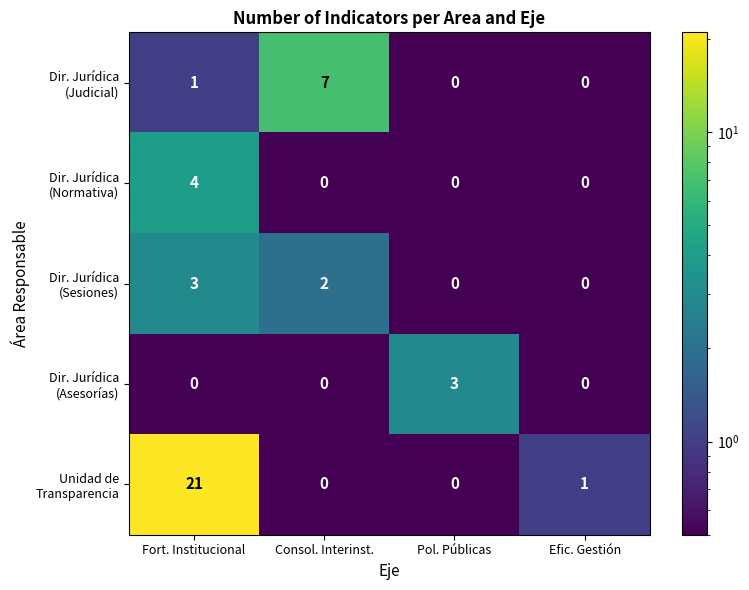

Which label corresponds to the largest value in the chart?

Fort. Institucional